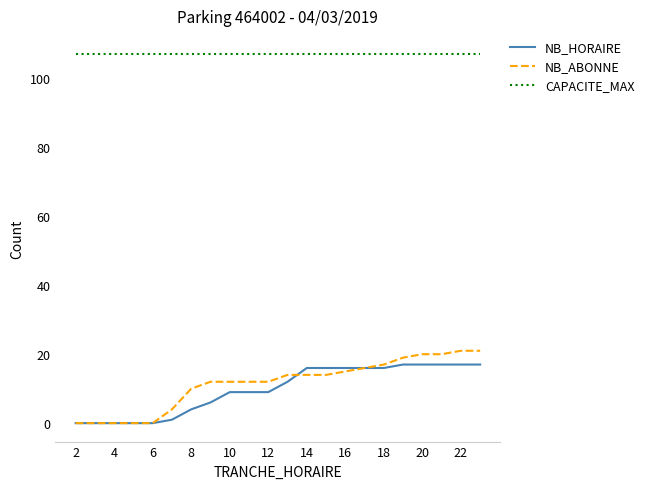

What is the minimum value for CAPACITE_MAX?

107